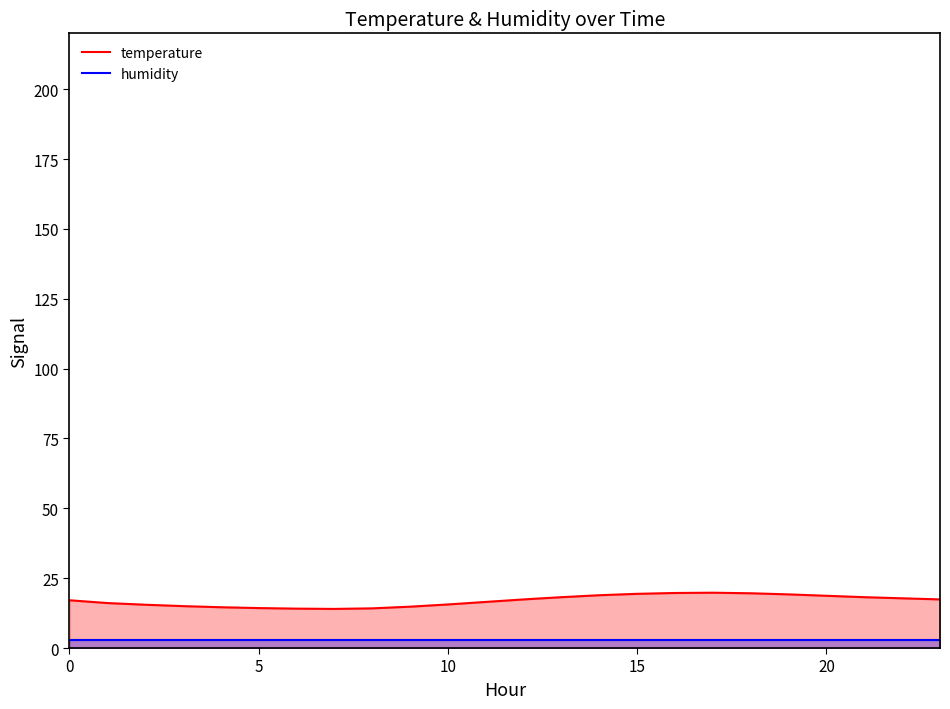

True or false: humidity has a value of 1.6 at 18.

False